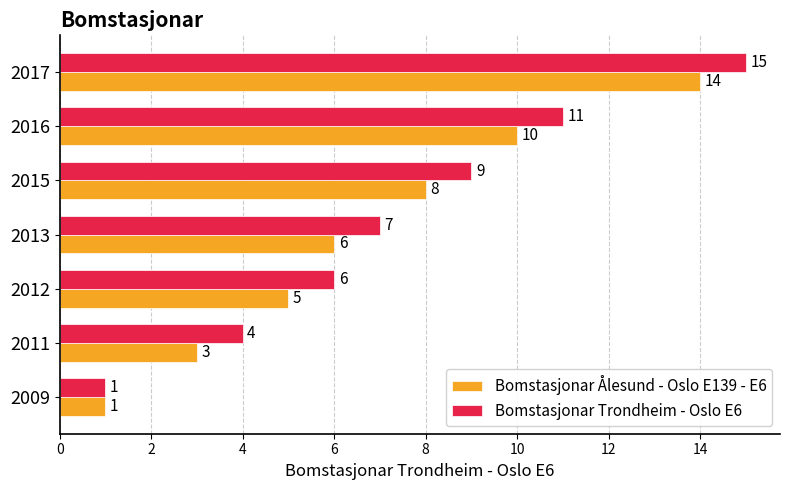

At 2015, list the series in order from largest to smallest.

Bomstasjonar Trondheim - Oslo E6, Bomstasjonar Ålesund - Oslo E139 - E6